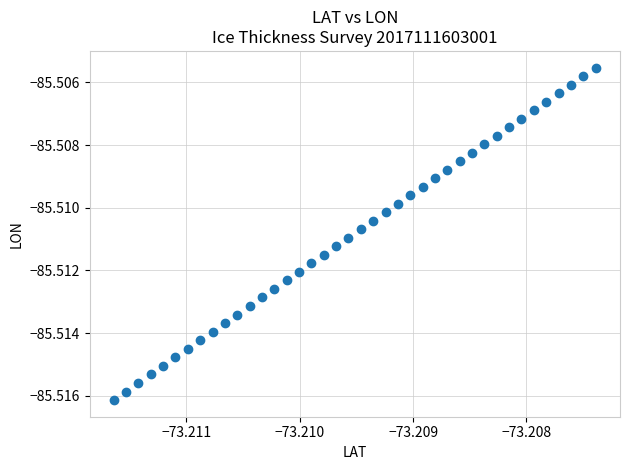

How many points are shown in the scatter plot?

40